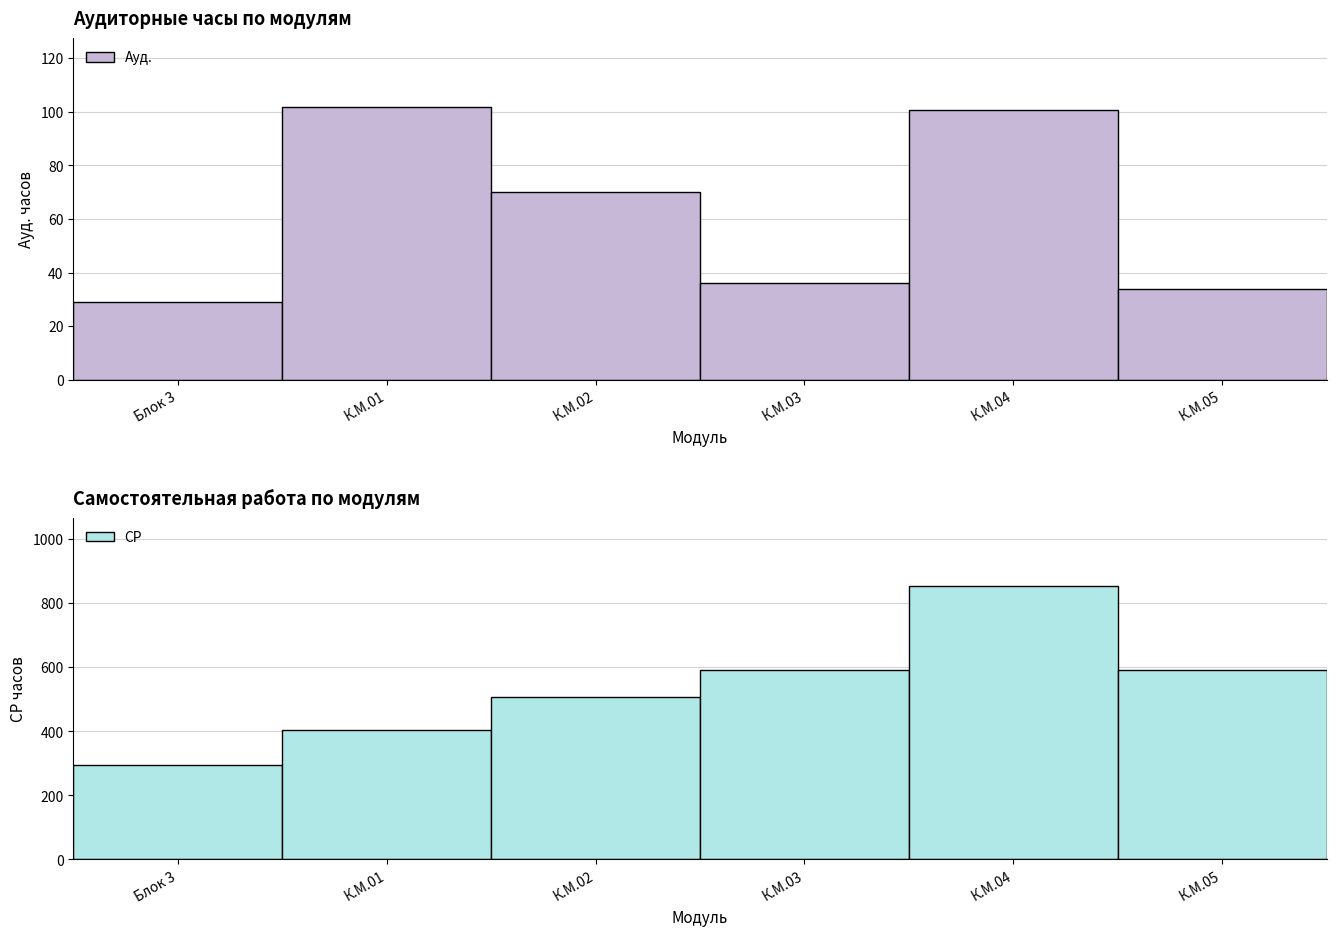

Reading right to left, list all the values displayed in this chart.

Ауд.: К.М.05=33.8	К.М.04=100.8	К.М.03=36.0	К.М.02=70.0	К.М.01=102.0	Блок 3=29.0
СР: К.М.05=590.2	К.М.04=853.2	К.М.03=592.0	К.М.02=508.0	К.М.01=404.0	Блок 3=295.0